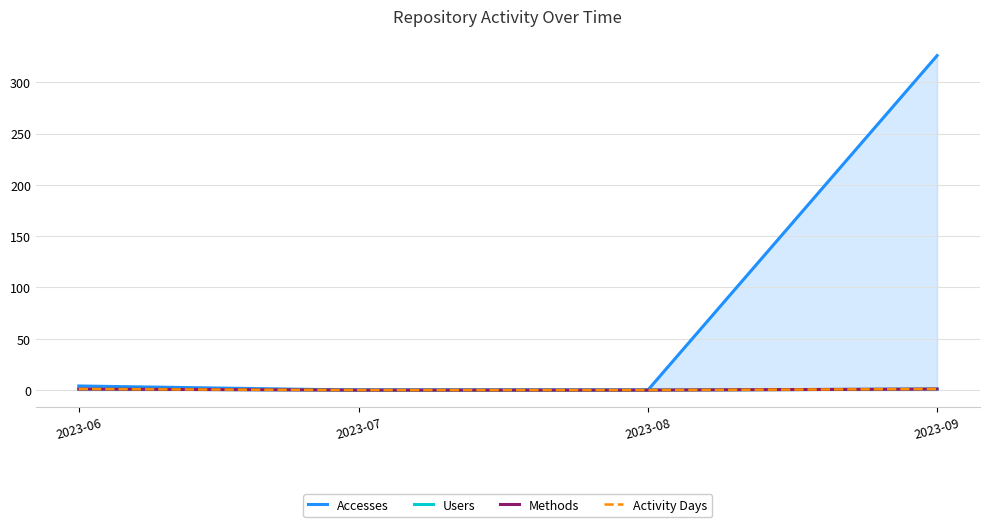

What is the total value across all series at 2023-09?

329